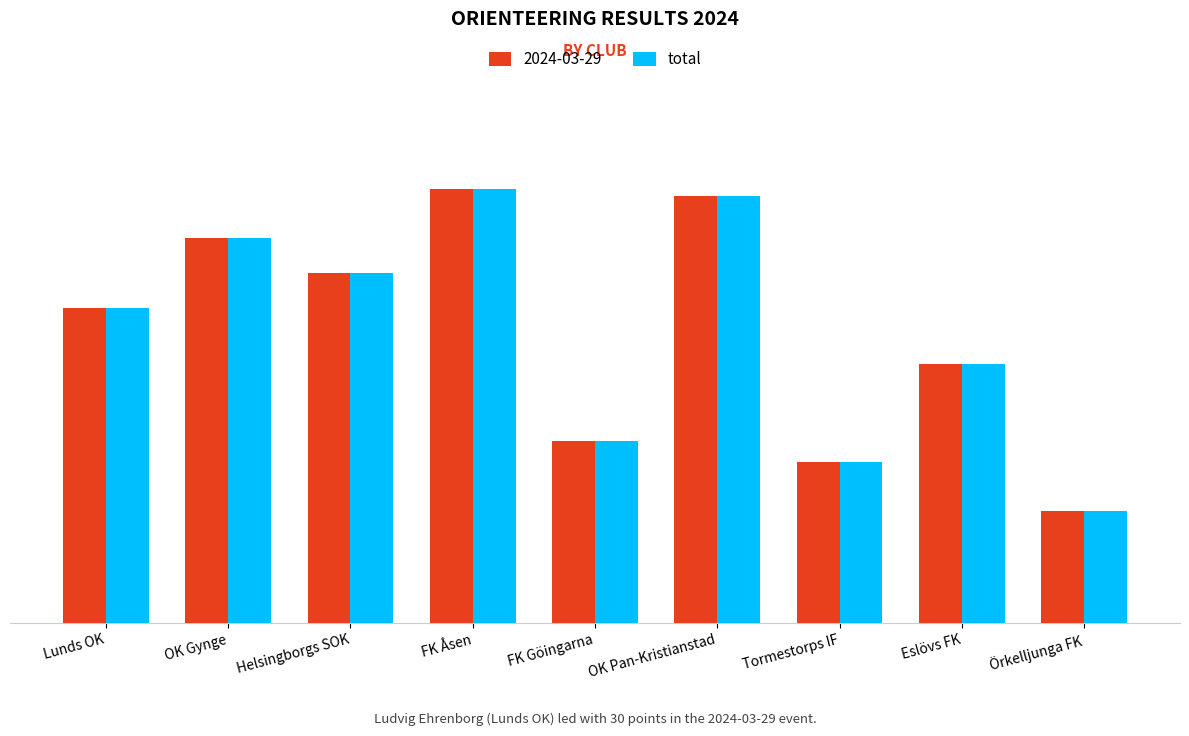

At which category does the chart reach its minimum across all series?

Örkelljunga FK